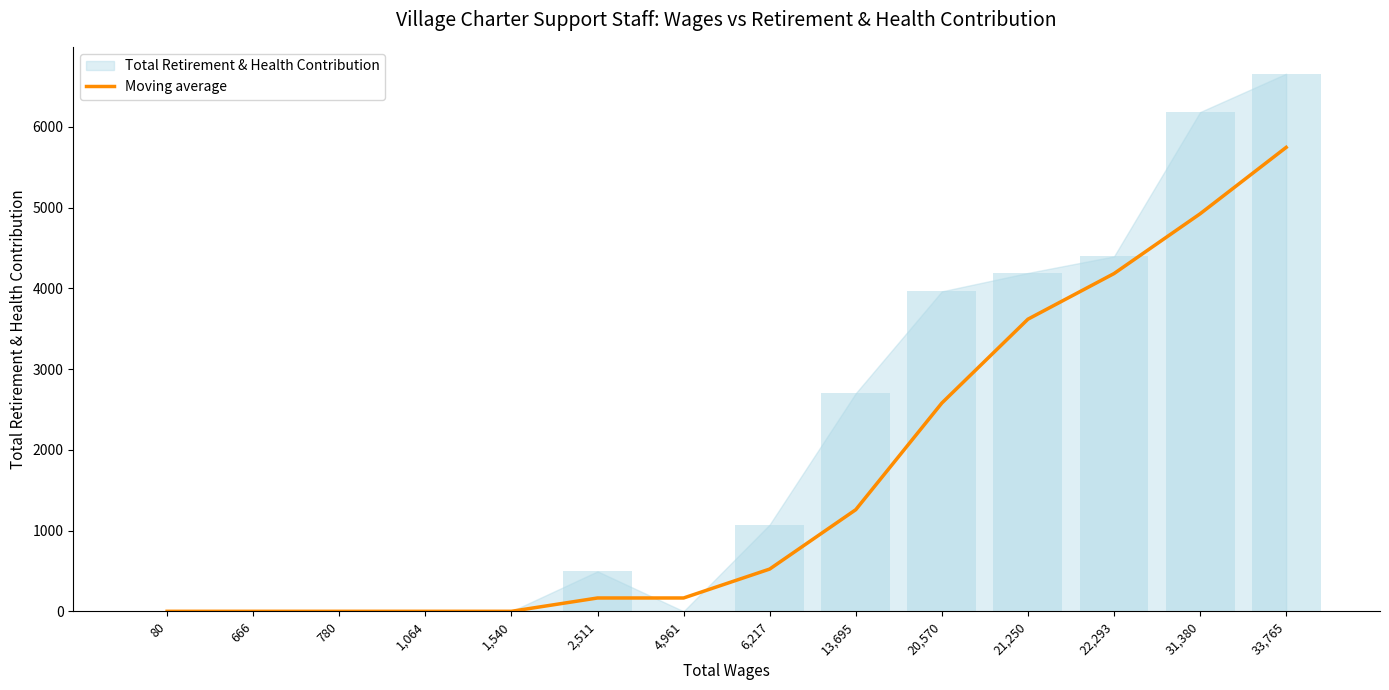

The chart shows a value of 165.0 at 4,961. True or false?

True